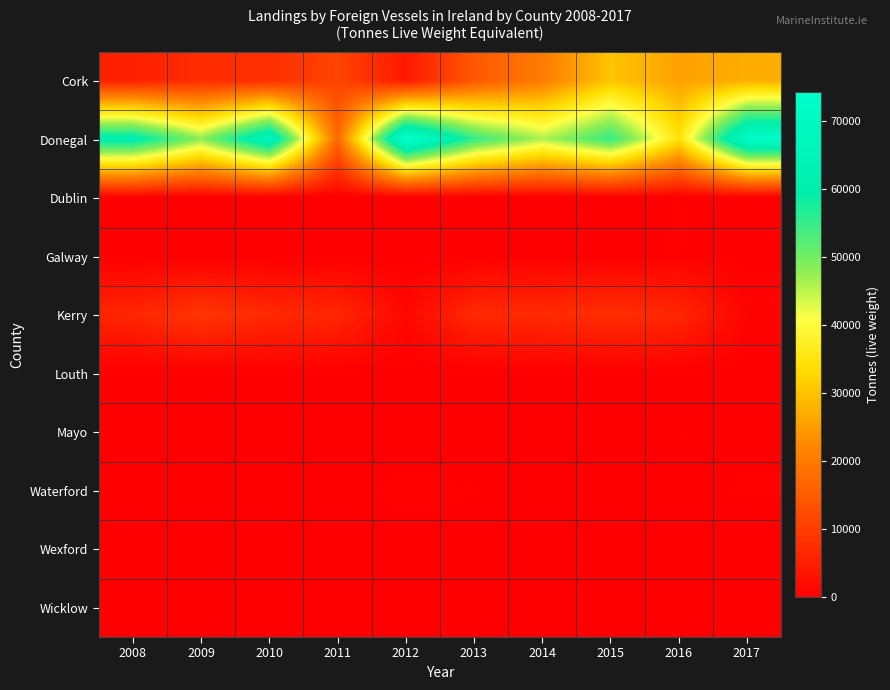

List the series in order of their peak value, lowest first.

Louth, Wicklow, Wexford, Dublin, Mayo, Galway, Waterford, Kerry, Cork, Donegal